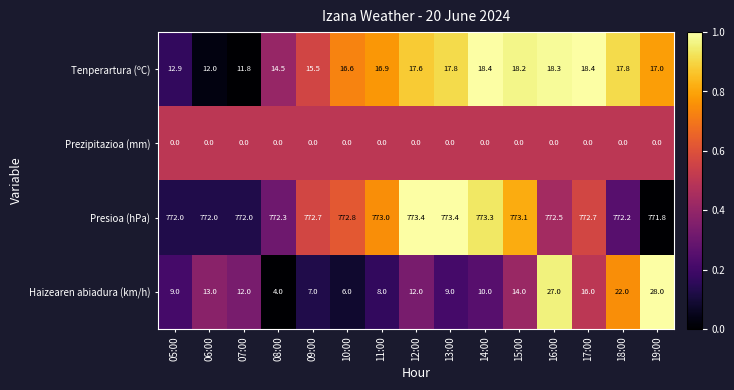

What is the approximate value of Presioa (hPa) at 09:00?

772.7